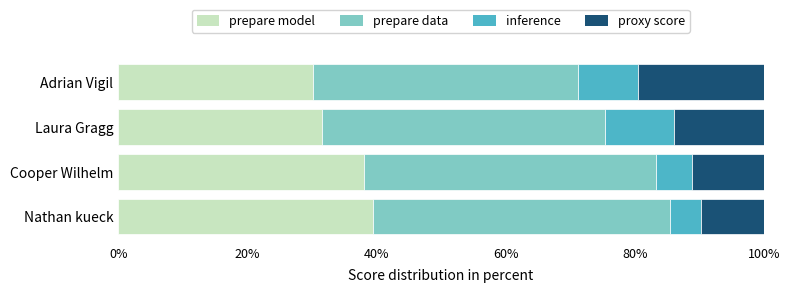

What is the total value across all series at Nathan kueck?

100.0